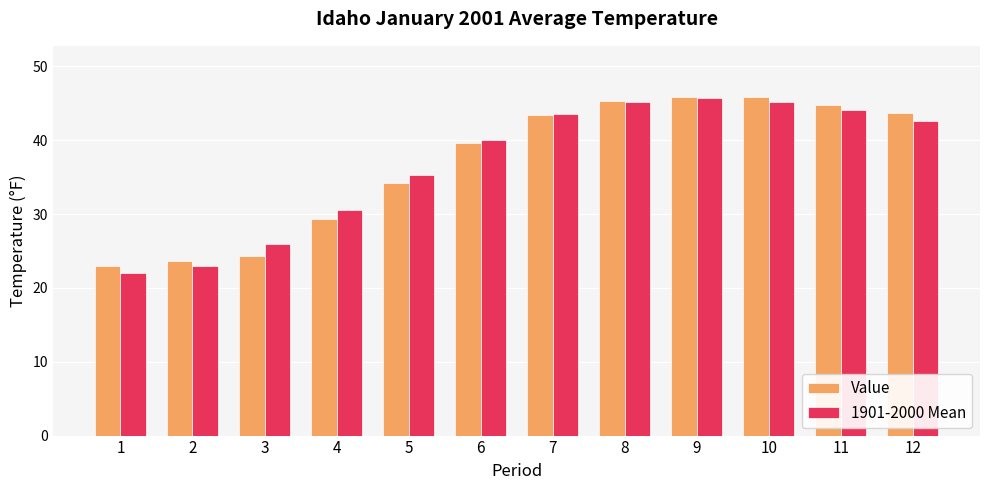

Count the number of data series in this chart.

2